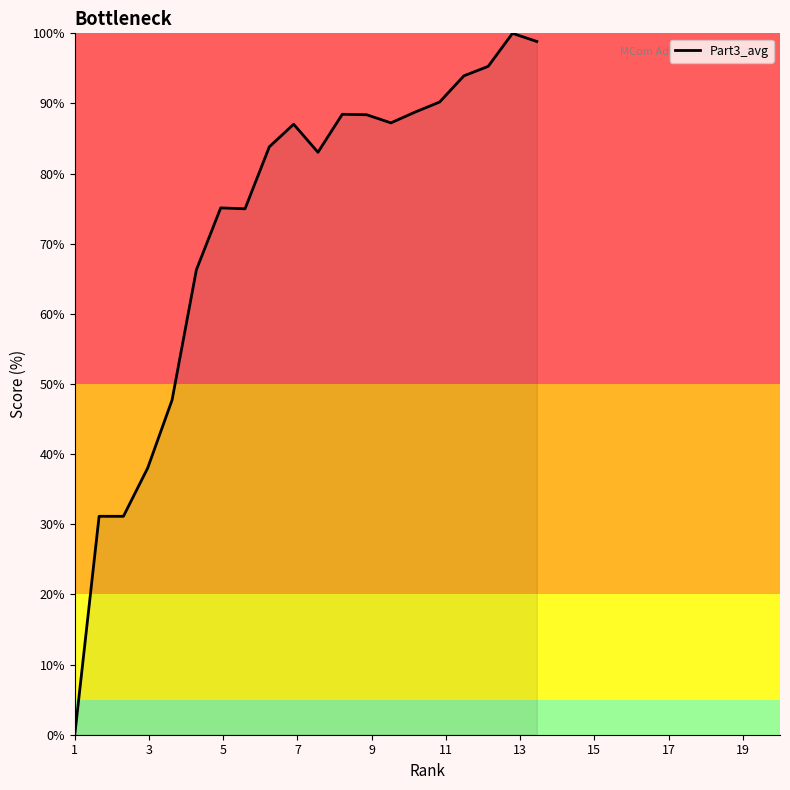

What is the difference between the maximum and minimum values?

100.0